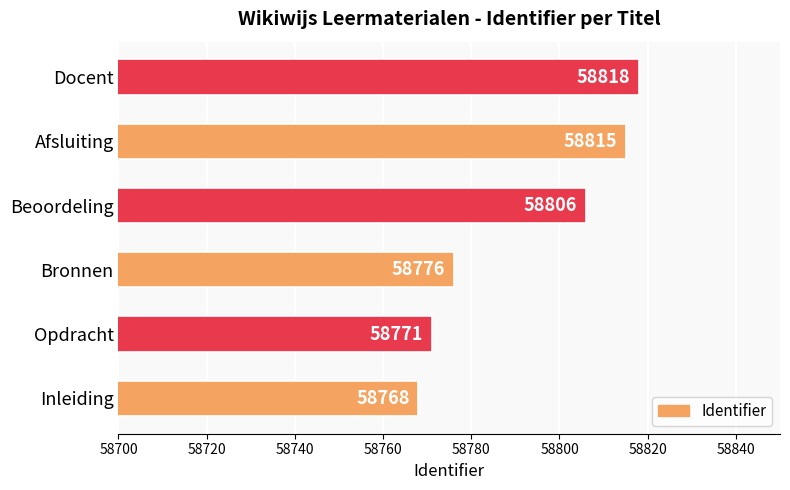

What is the change in value from Bronnen to Docent?

+42